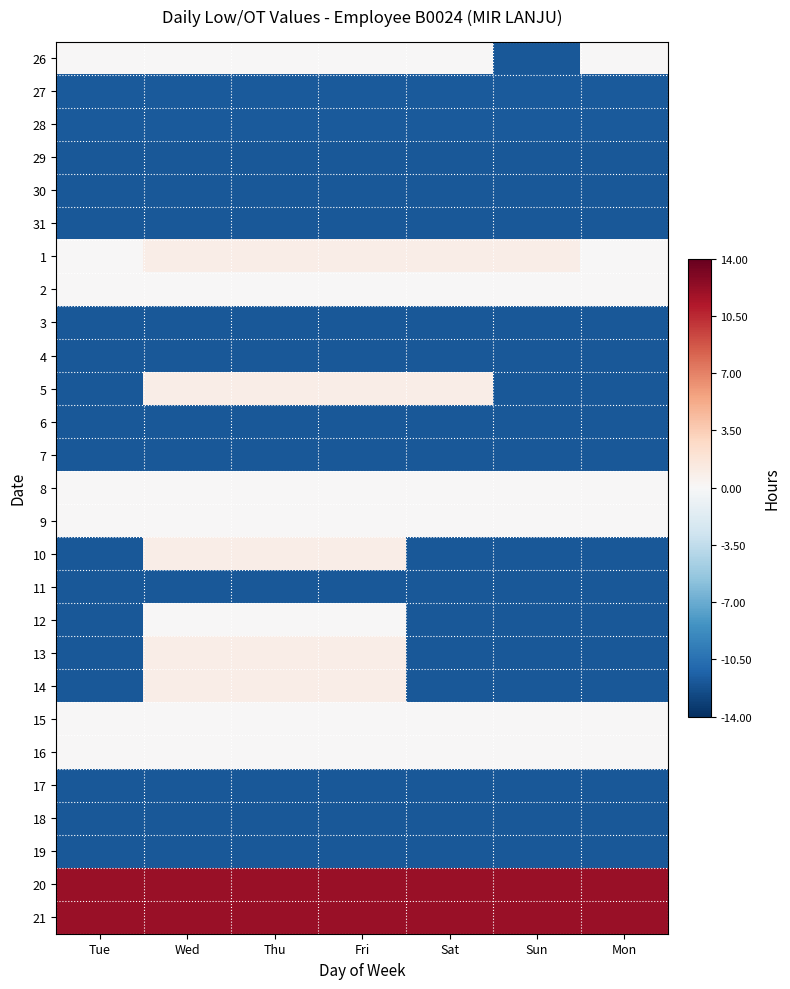

What is the total value across all series at Mon?

-189.4